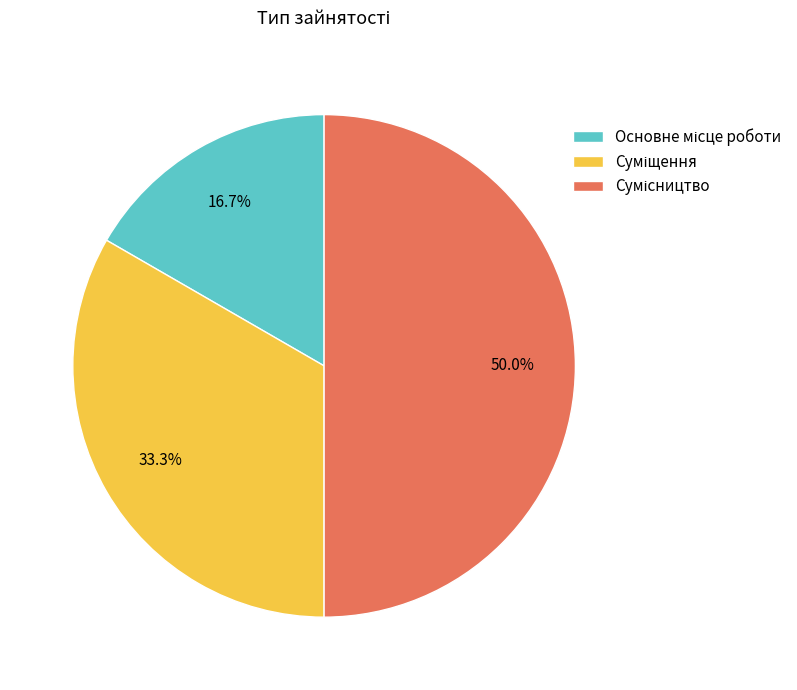

True or false: Суміщення accounts for 33% of the total.

True